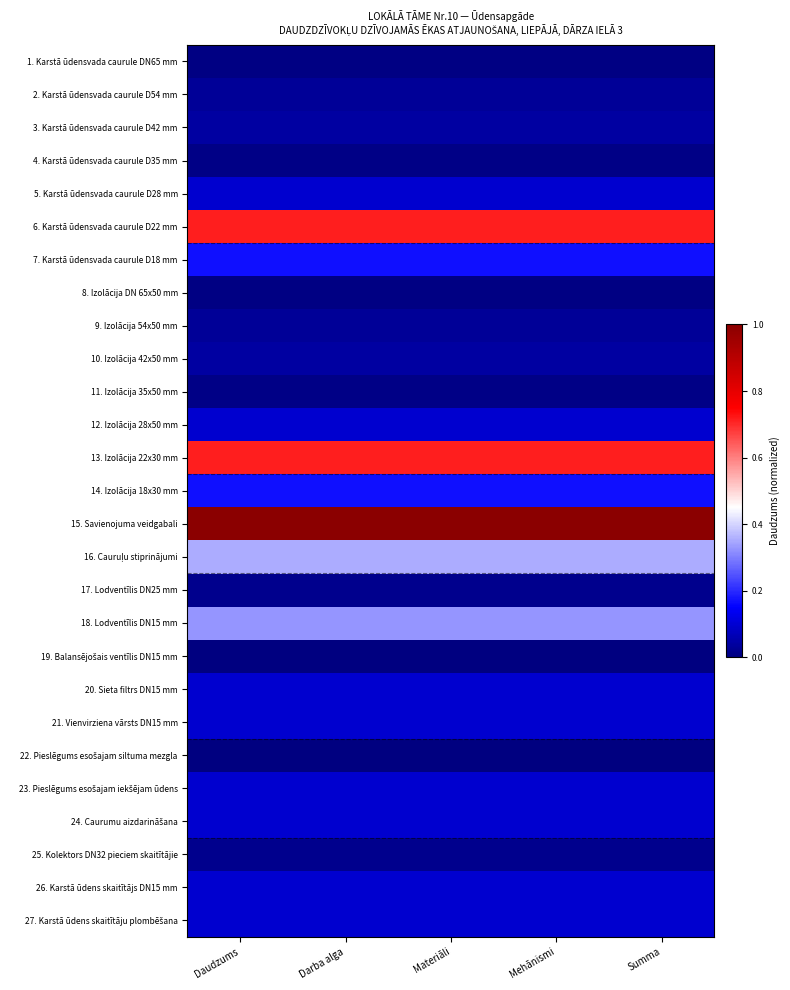

Rank the series at Summa from highest to lowest value.

15. Savienojuma veidgabali, 6. Karstā ūdensvada caurule D22 mm, 13. Izolācija 22x30 mm, 16. Cauruļu stiprinājumi, 18. Lodventīlis DN15 mm, 7. Karstā ūdensvada caurule D18 mm, 14. Izolācija 18x30 mm, 5. Karstā ūdensvada caurule D28 mm, 12. Izolācija 28x50 mm, 20. Sieta filtrs DN15 mm, 21. Vienvirziena vārsts DN15 mm, 23. Pieslēgums esošajam iekšējam ūdens, 24. Caurumu aizdarināšana, 26. Karstā ūdens skaitītājs DN15 mm, 27. Karstā ūdens skaitītāju plombēšana, 3. Karstā ūdensvada caurule D42 mm, 10. Izolācija 42x50 mm, 2. Karstā ūdensvada caurule D54 mm, 9. Izolācija 54x50 mm, 17. Lodventīlis DN25 mm, 25. Kolektors DN32 pieciem skaitītājie, 4. Karstā ūdensvada caurule D35 mm, 11. Izolācija 35x50 mm, 1. Karstā ūdensvada caurule DN65 mm, 8. Izolācija DN 65x50 mm, 19. Balansējošais ventīlis DN15 mm, 22. Pieslēgums esošajam siltuma mezgla